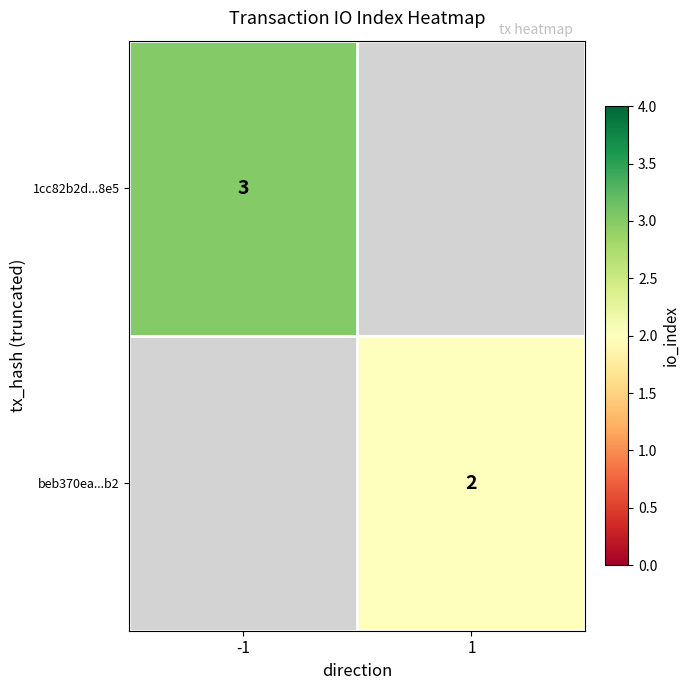

What is the greatest value displayed?

3.0